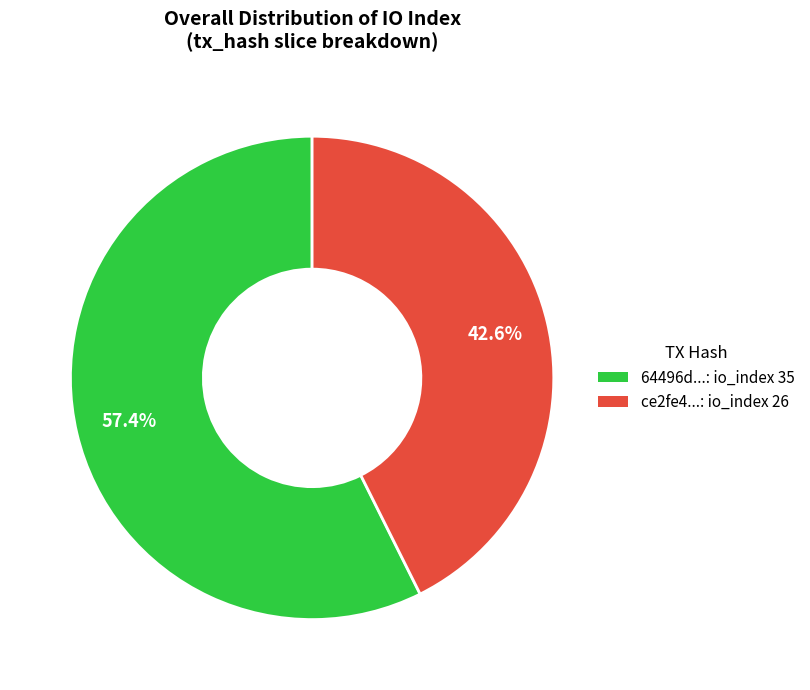

Rank the categories by value from lowest to highest.

ce2fe4...: io_index 26, 64496d...: io_index 35